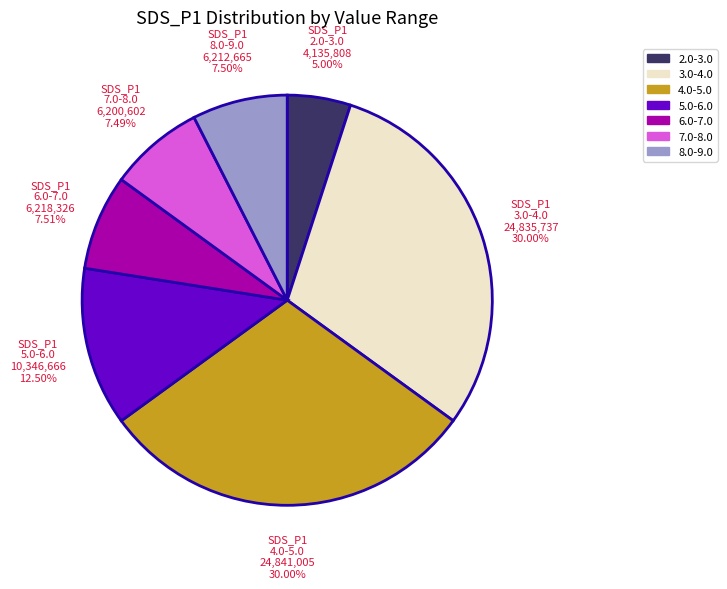

Combined, do 3.0-4.0 and 5.0-6.0 account for over 50%?

No